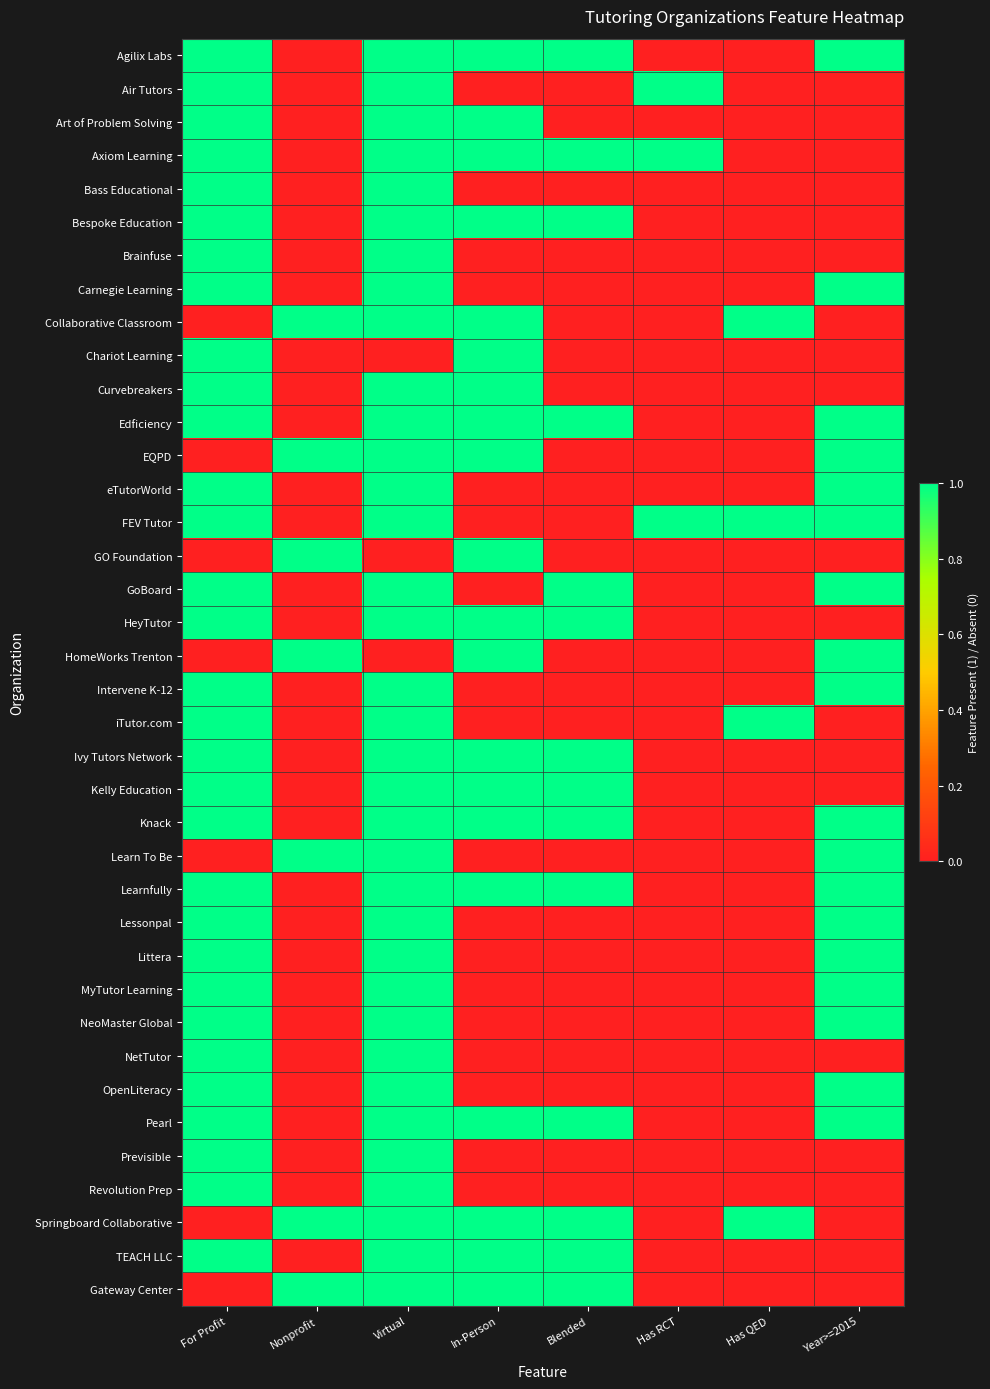

Rank the series at In-Person from lowest to highest value.

Air Tutors, Bass Educational, Brainfuse, Carnegie Learning, eTutorWorld, FEV Tutor, GoBoard, Intervene K-12, iTutor.com, Learn To Be, Lessonpal, Littera, MyTutor Learning, NeoMaster Global, NetTutor, OpenLiteracy, Previsible, Revolution Prep, Agilix Labs, Art of Problem Solving, Axiom Learning, Bespoke Education, Collaborative Classroom, Chariot Learning, Curvebreakers, Edficiency, EQPD, GO Foundation, HeyTutor, HomeWorks Trenton, Ivy Tutors Network, Kelly Education, Knack, Learnfully, Pearl, Springboard Collaborative, TEACH LLC, Gateway Center